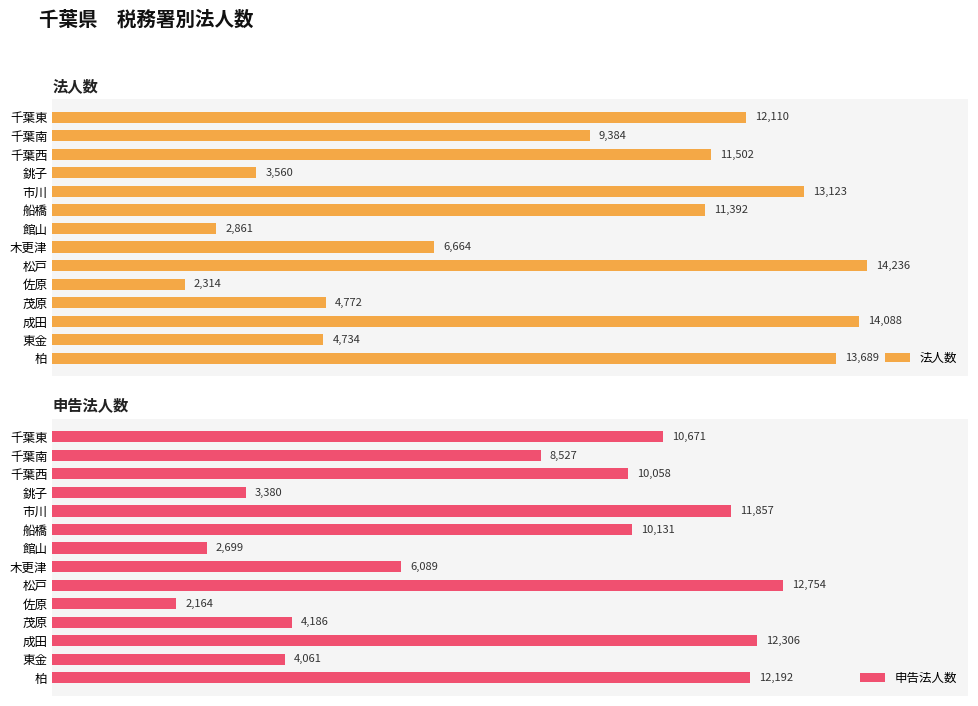

What are all the series names shown in the legend?

法人数, 申告法人数